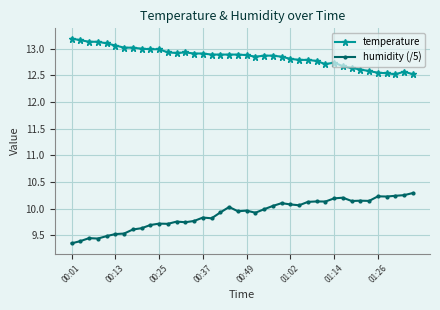

What is the average value of the humidity (/5) series?

9.9